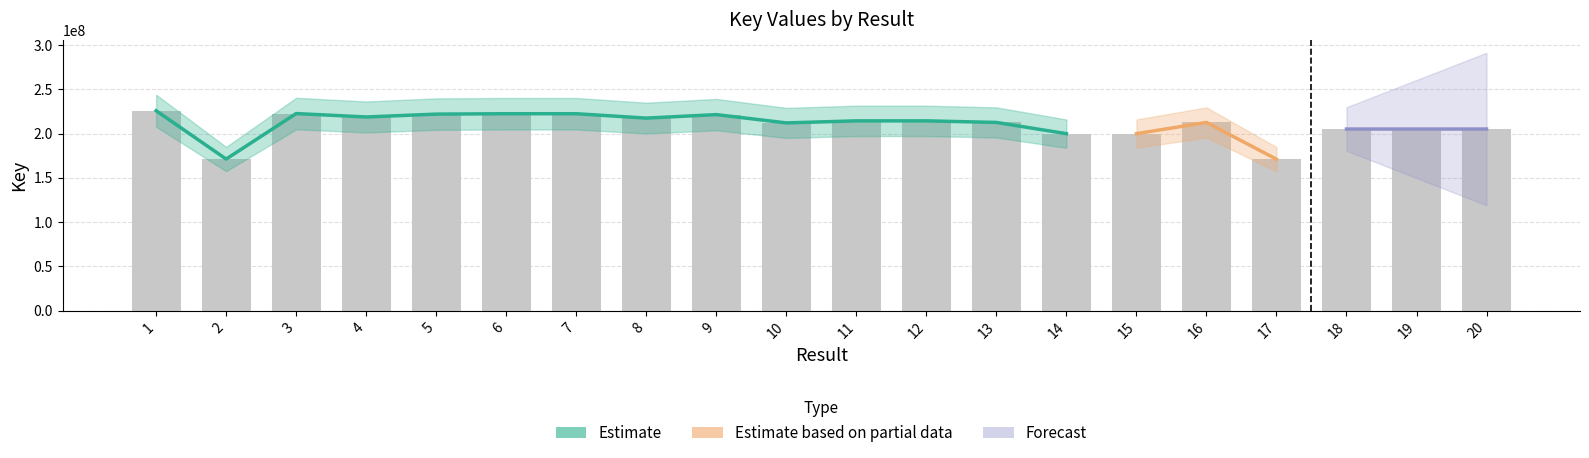

What is the change in value from 5 to 6?

+449121